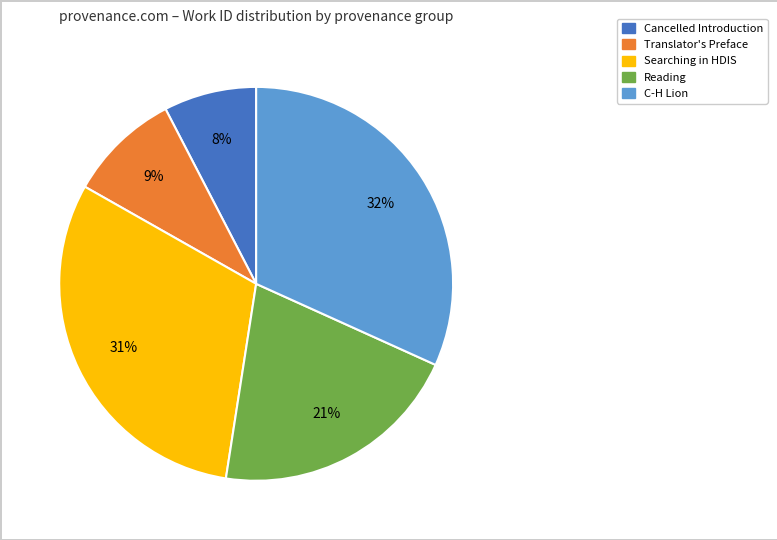

To the nearest percent, what is the difference between the largest and smallest slice percentages?

24%